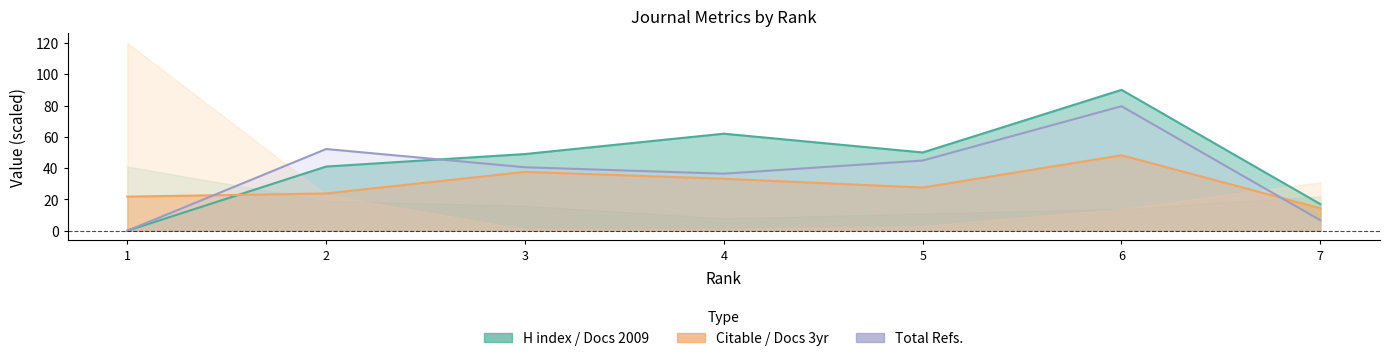

At which label does Total Refs. reach its peak?

6